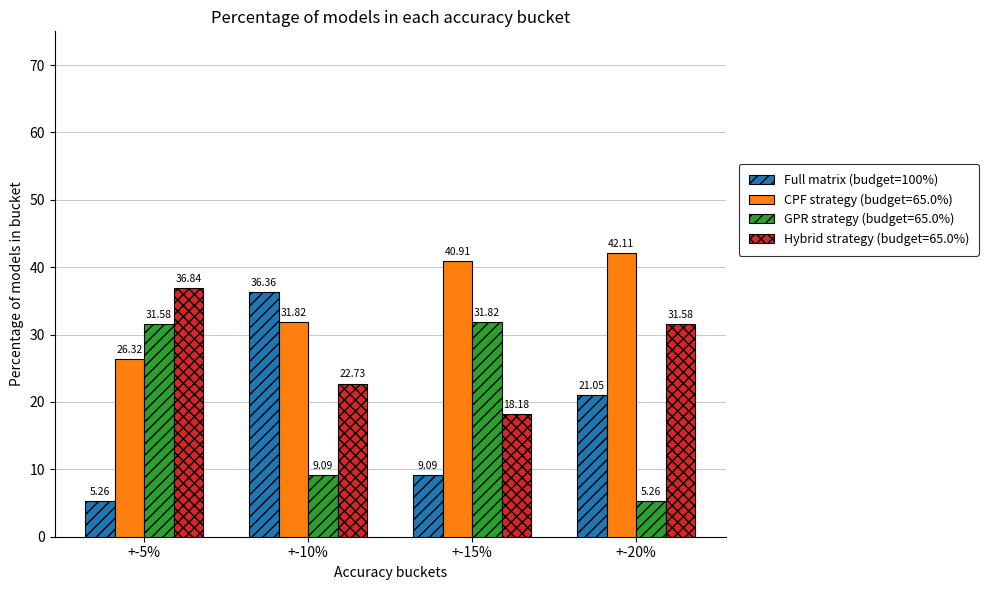

Is the value of Full matrix (budget=100%) at +-10% greater than the value of Hybrid strategy (budget=65.0%) at +-20%?

Yes